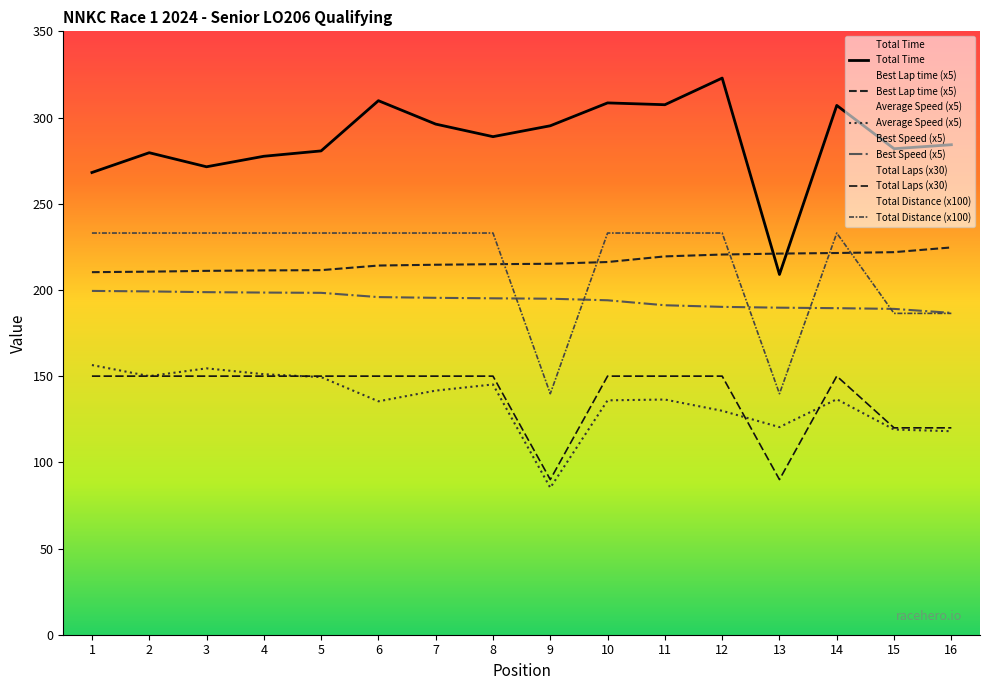

Reading right to left, list all the values displayed in this chart.

Total Time: 284.2	281.9	307.0	209.0	322.9	307.4	308.5	295.2	288.9	296.2	309.8	280.6	277.5	271.4	279.6	268.1
Best Lap time: 224.7	221.9	221.4	221.1	220.5	219.5	216.2	215.2	214.9	214.6	214.1	211.5	211.3	211.1	210.6	210.3
Best Speed: 186.7	189.0	189.4	189.7	190.2	191.1	194.0	194.9	195.1	195.4	195.8	198.3	198.5	198.7	199.1	199.4
Average Speed: 118.0	119.0	136.6	120.4	129.9	136.4	136.0	85.2	145.2	141.6	135.4	149.4	151.1	154.5	150.0	156.4
Total Laps: 120.0	120.0	150.0	90.0	150.0	150.0	150.0	90.0	150.0	150.0	150.0	150.0	150.0	150.0	150.0	150.0
Total Distance: 186.4	186.4	233.0	139.8	233.0	233.0	233.0	139.8	233.0	233.0	233.0	233.0	233.0	233.0	233.0	233.0